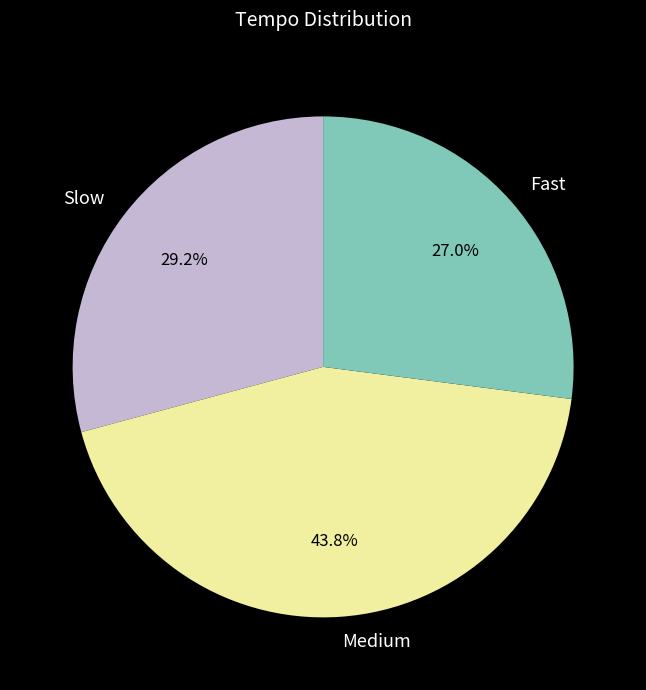

How many slices are in this pie chart?

3